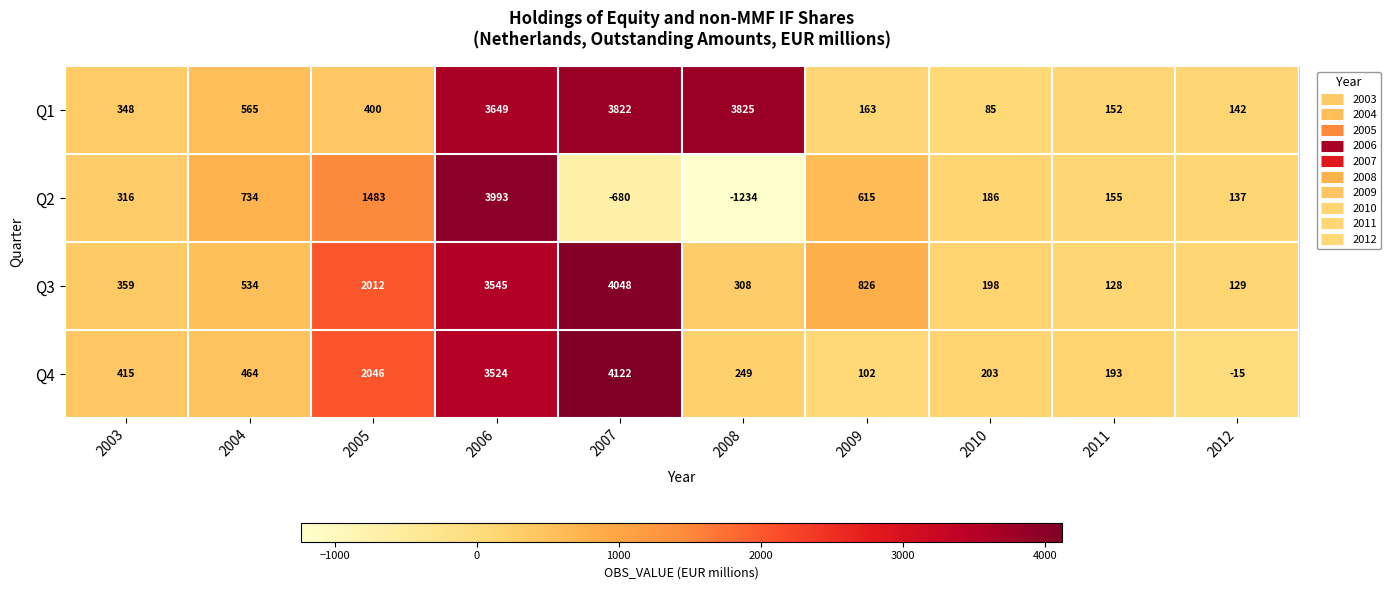

Which series has the widest spread of values?

Q2